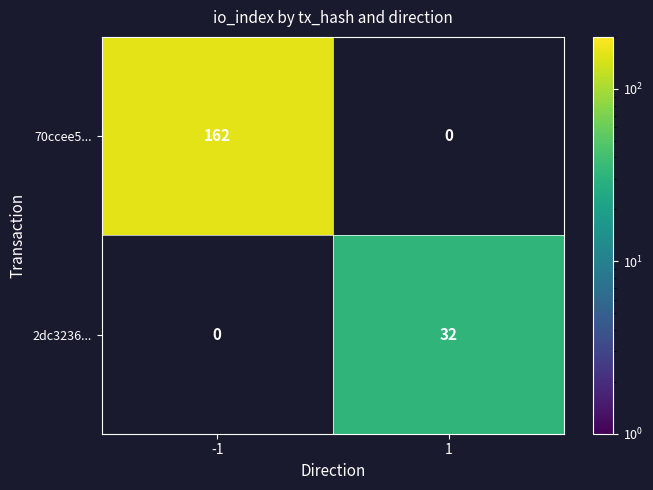

The value of 70ccee5... at -1 is 162. True or false?

True